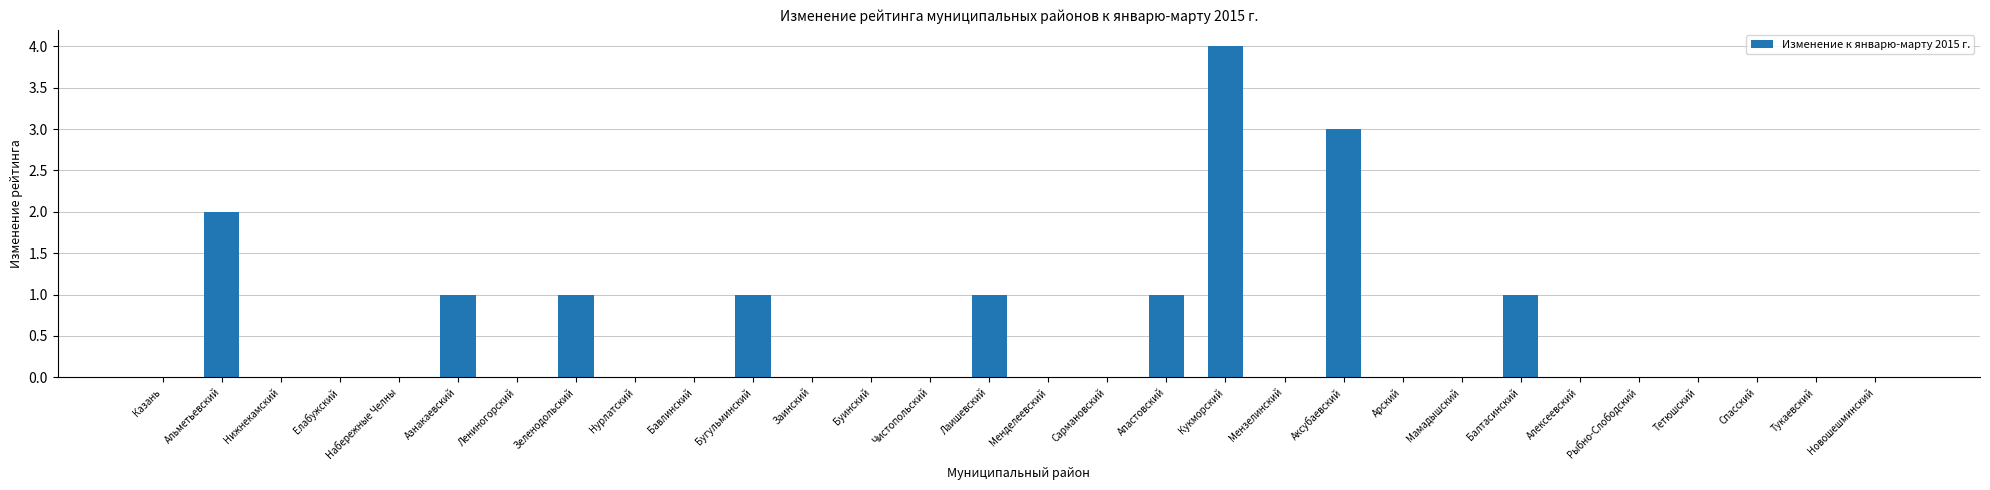

Reading left to right, transcribe all the data shown in this chart.

0	2	0	0	0	1	0	1	0	0	1	0	0	0	1	0	0	1	4	0	3	0	0	1	0	0	0	0	0	0